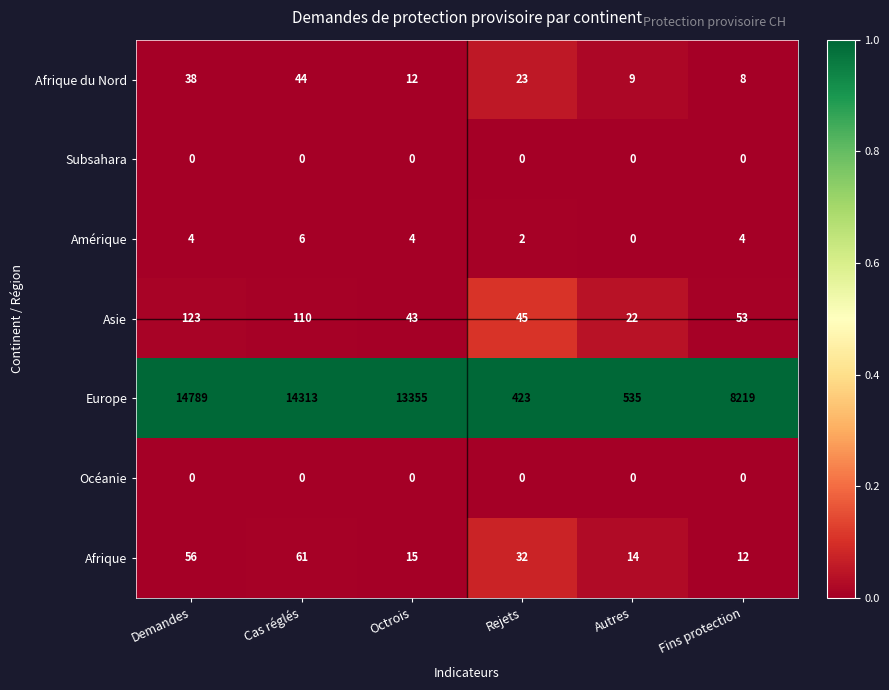

How many distinct data groups are displayed?

7